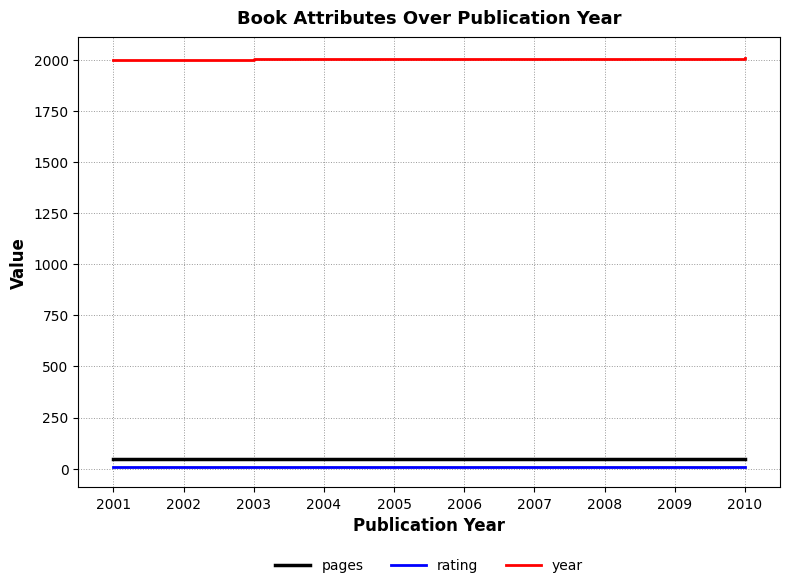

The value of year at 2010 is 2640. True or false?

False